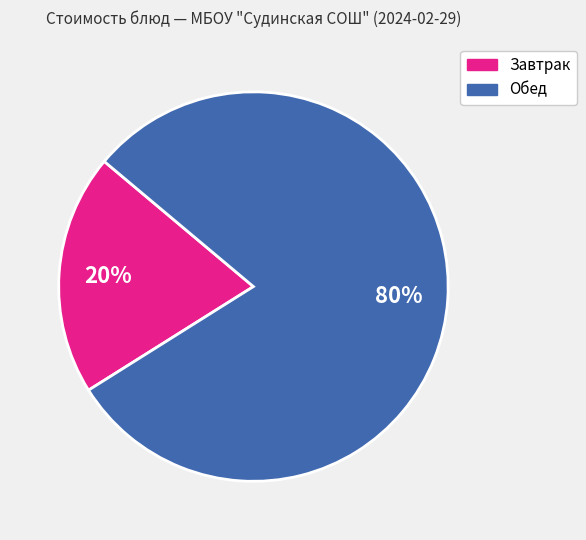

Does any single category account for the majority?

Yes